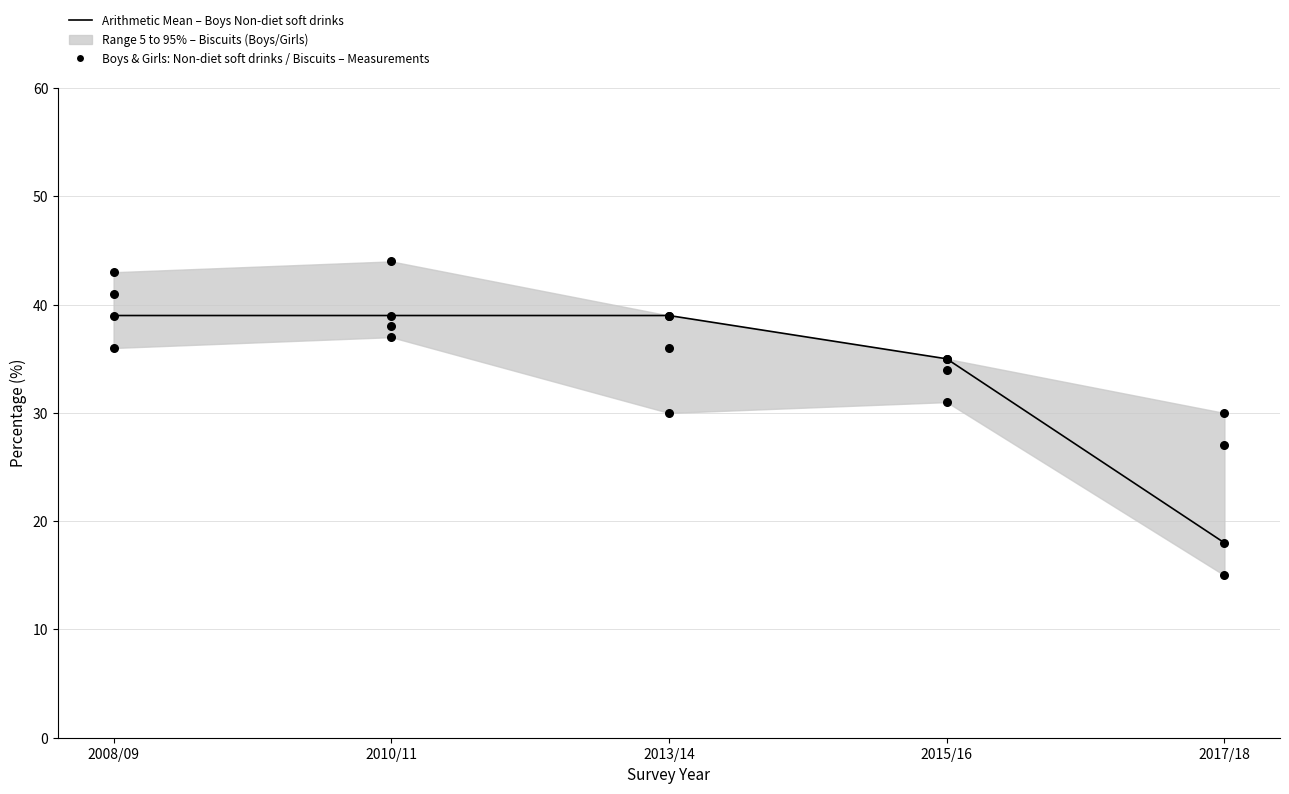

At which category is the sum across all series the highest?

2008/09